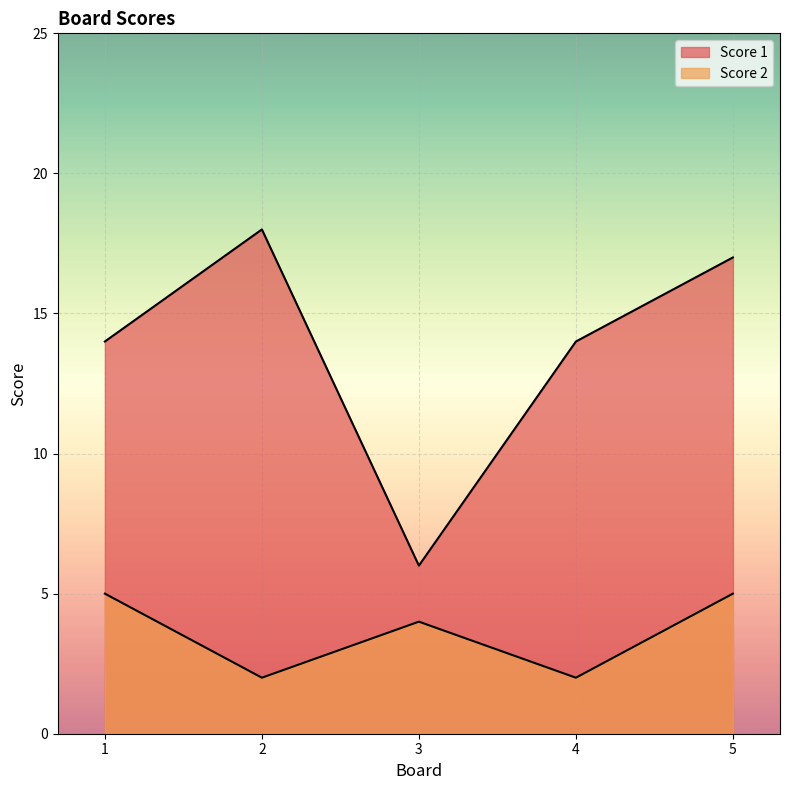

How many interior local valleys does the Score 2 series have?

2